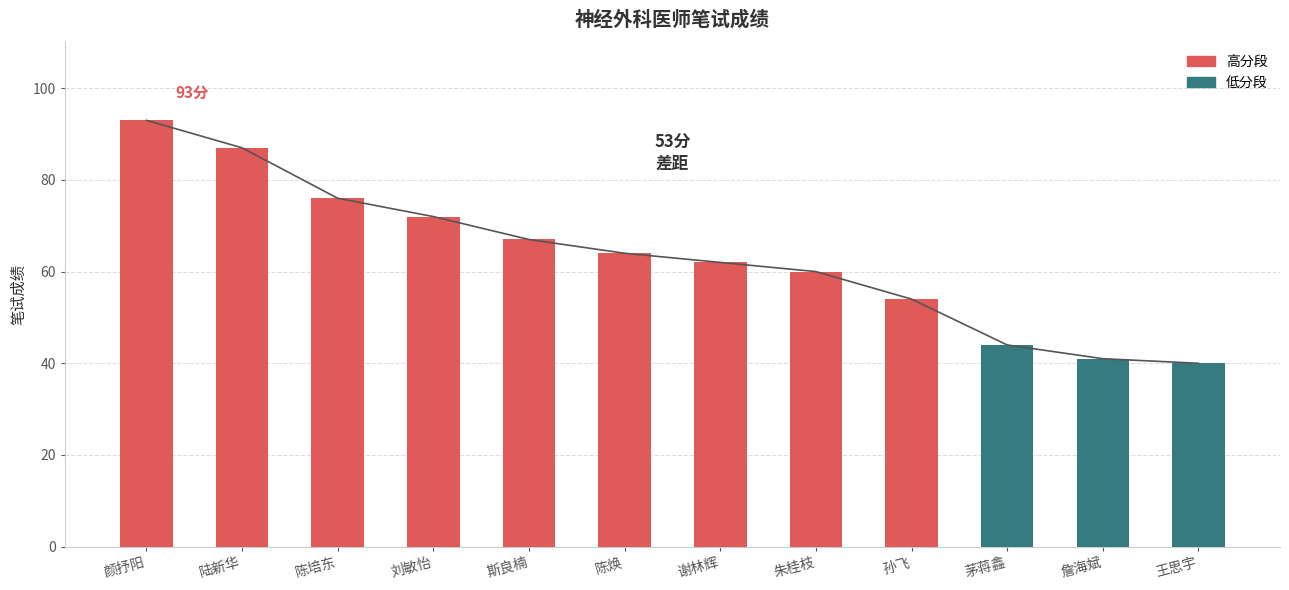

True or false: the data shows 107 at 朱桂枝.

False